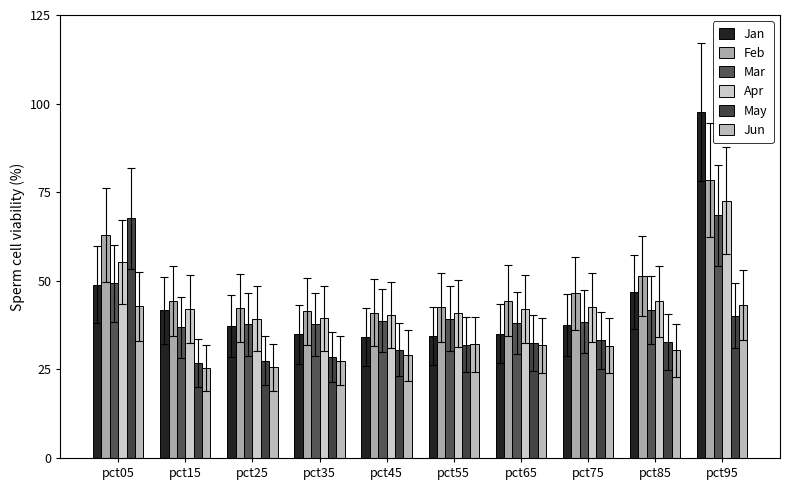

Does the chart contain stacked bars?

No